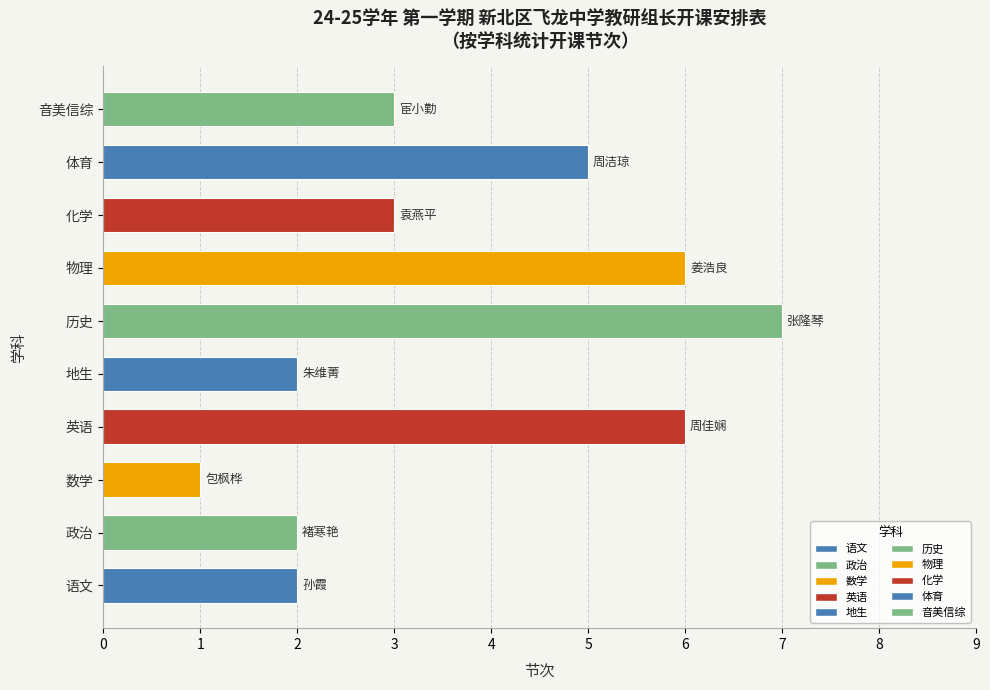

What is the difference between the second highest and minimum values?

5